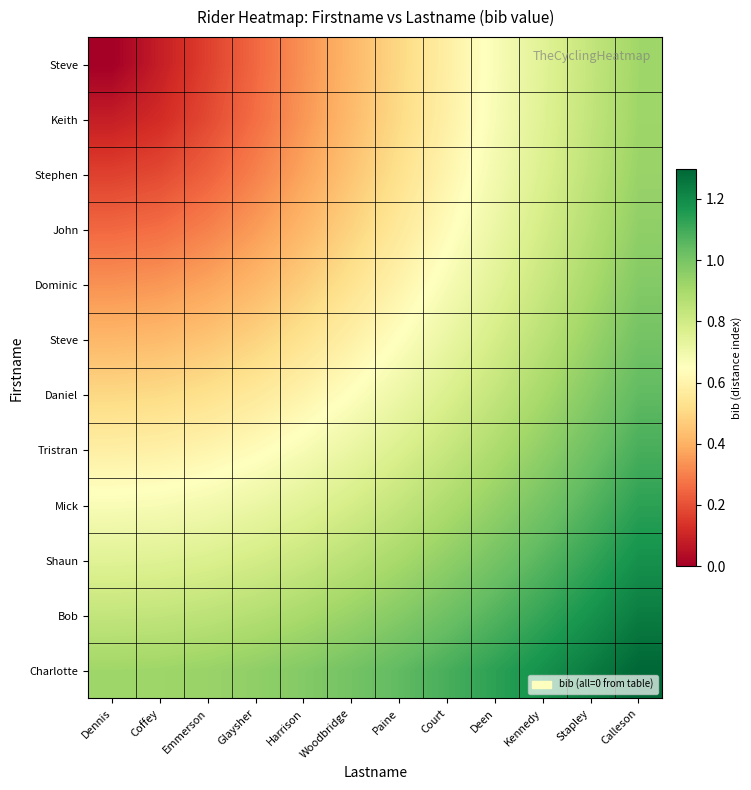

Between Dennis and Harrison, which is larger?

Harrison